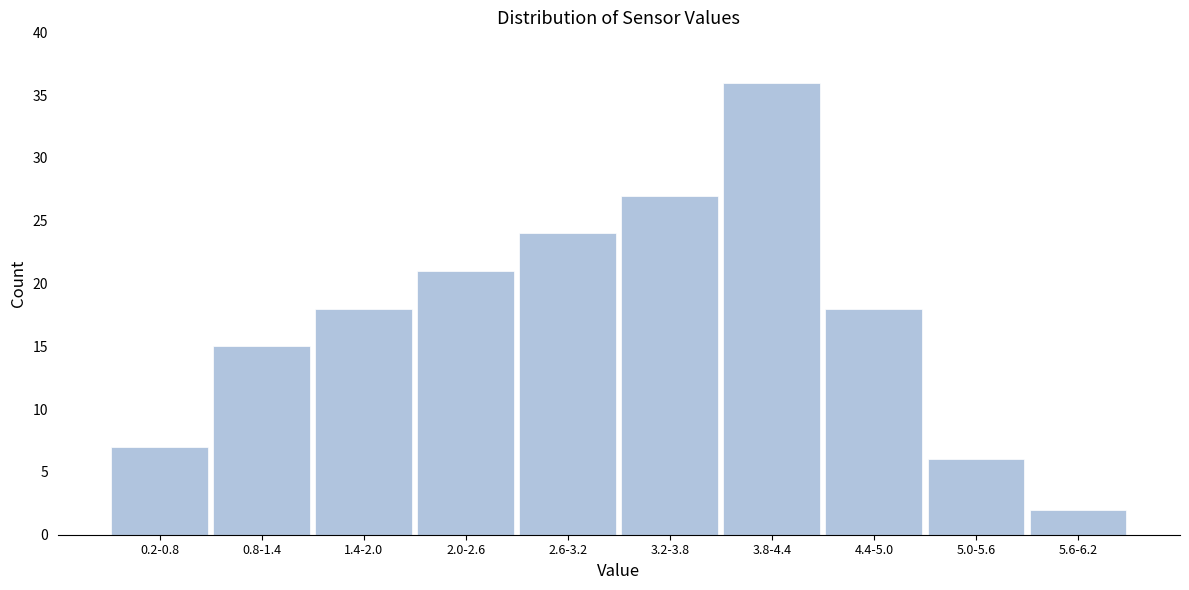

Reading left to right, extract all data points from this chart.

0.2-0.8=7	0.8-1.4=15	1.4-2.0=18	2.0-2.6=21	2.6-3.2=24	3.2-3.8=27	3.8-4.4=36	4.4-5.0=18	5.0-5.6=6	5.6-6.2=2